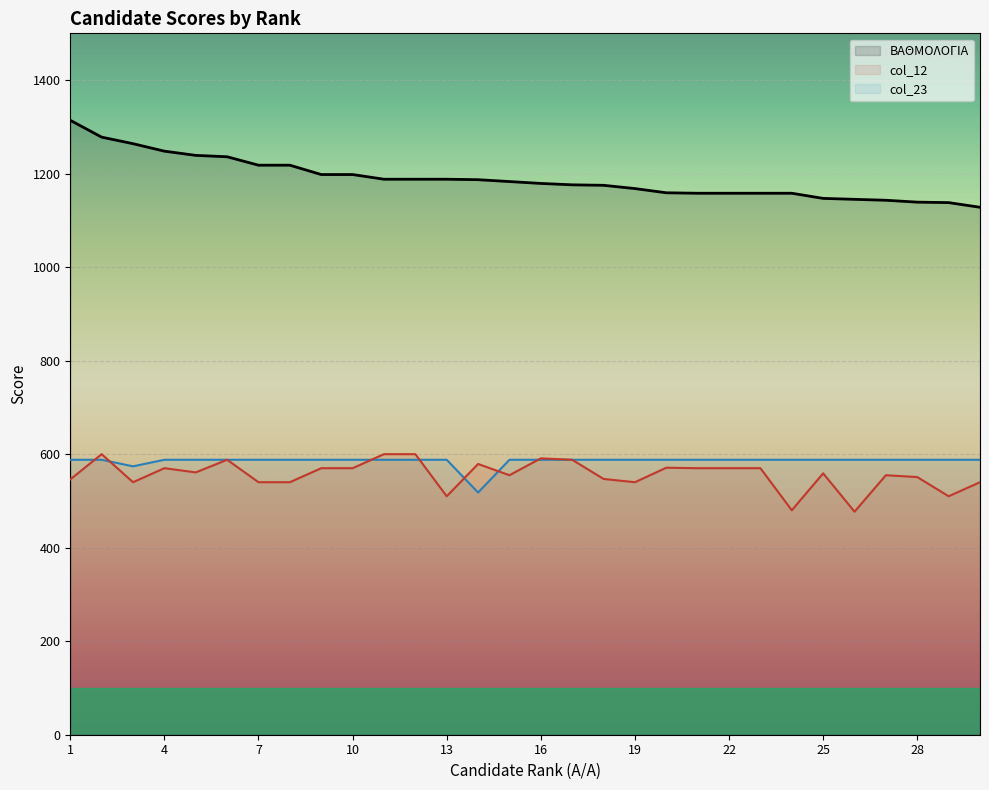

What is the value of the col_23 point at the 20th from the left?

588